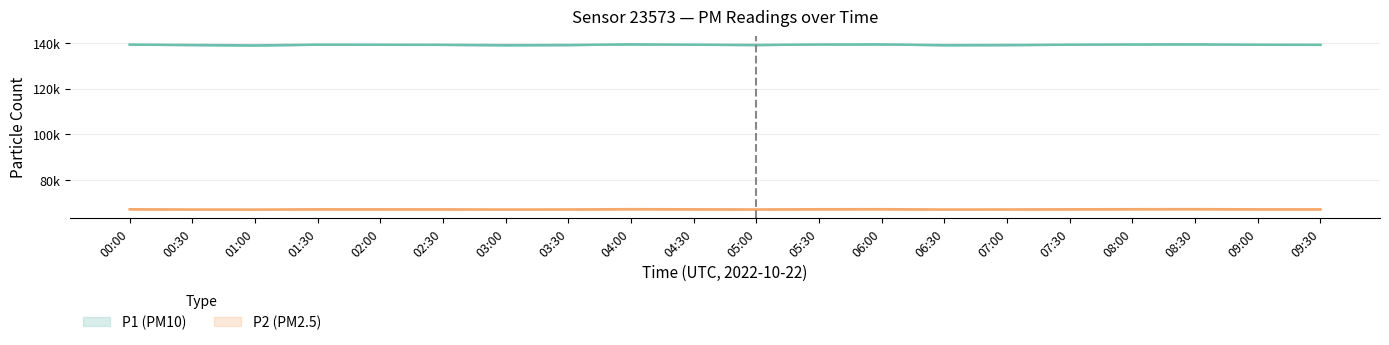

What is the sum of all P2 values?

1344412.2